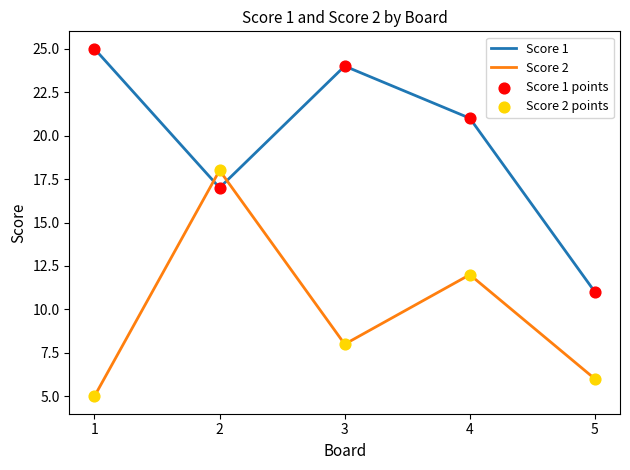

Which series has the largest total across all categories?

Score 1